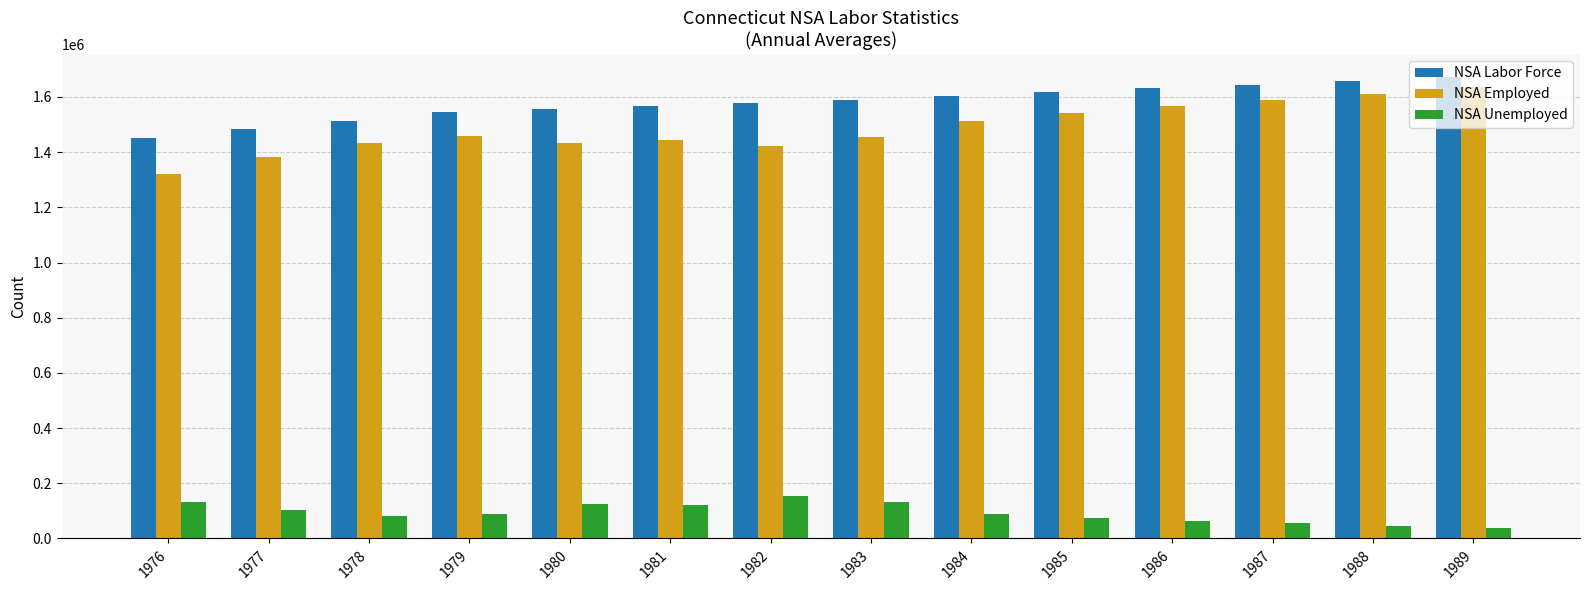

Is the value of NSA Unemployed at 1989 greater than the value of NSA Employed at 1987?

No